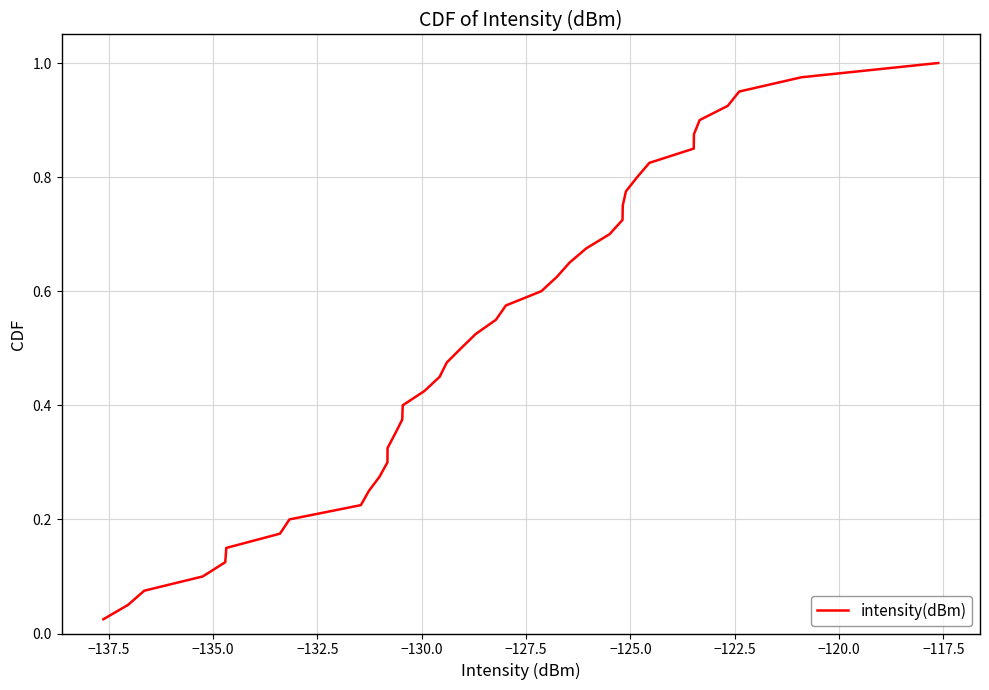

How many lines are shown in the chart?

1